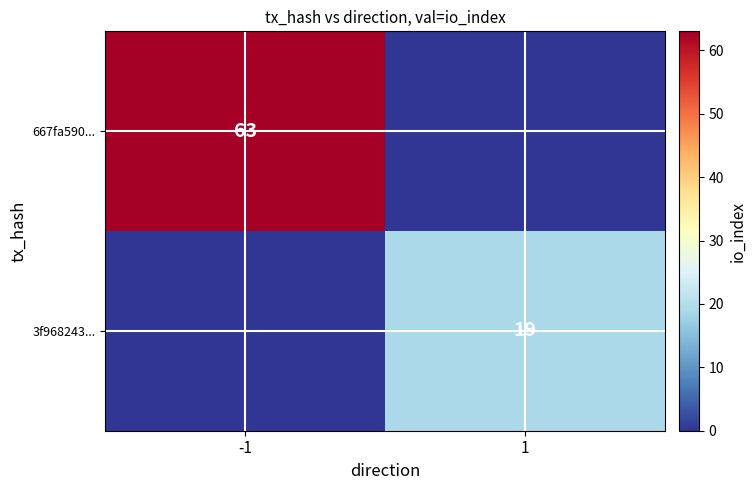

The 667fa590... series shows 31 at -1. True or false?

False